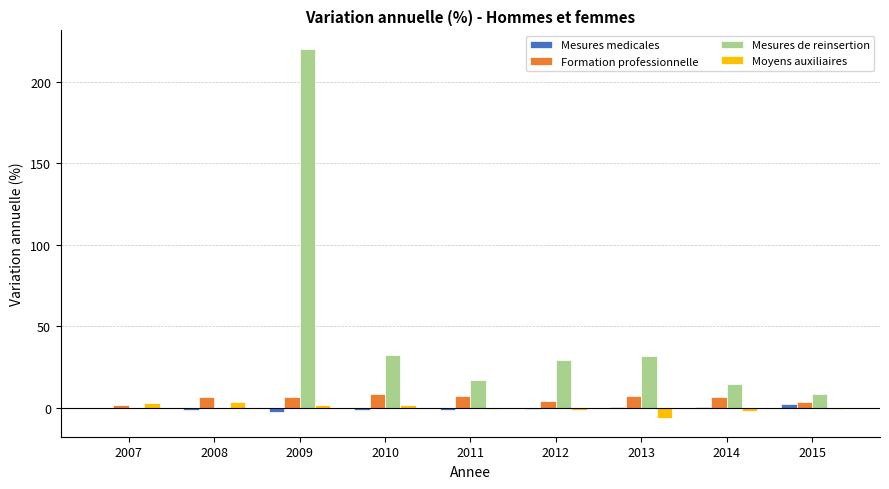

Which series has the largest total across all categories?

Mesures de reinsertion